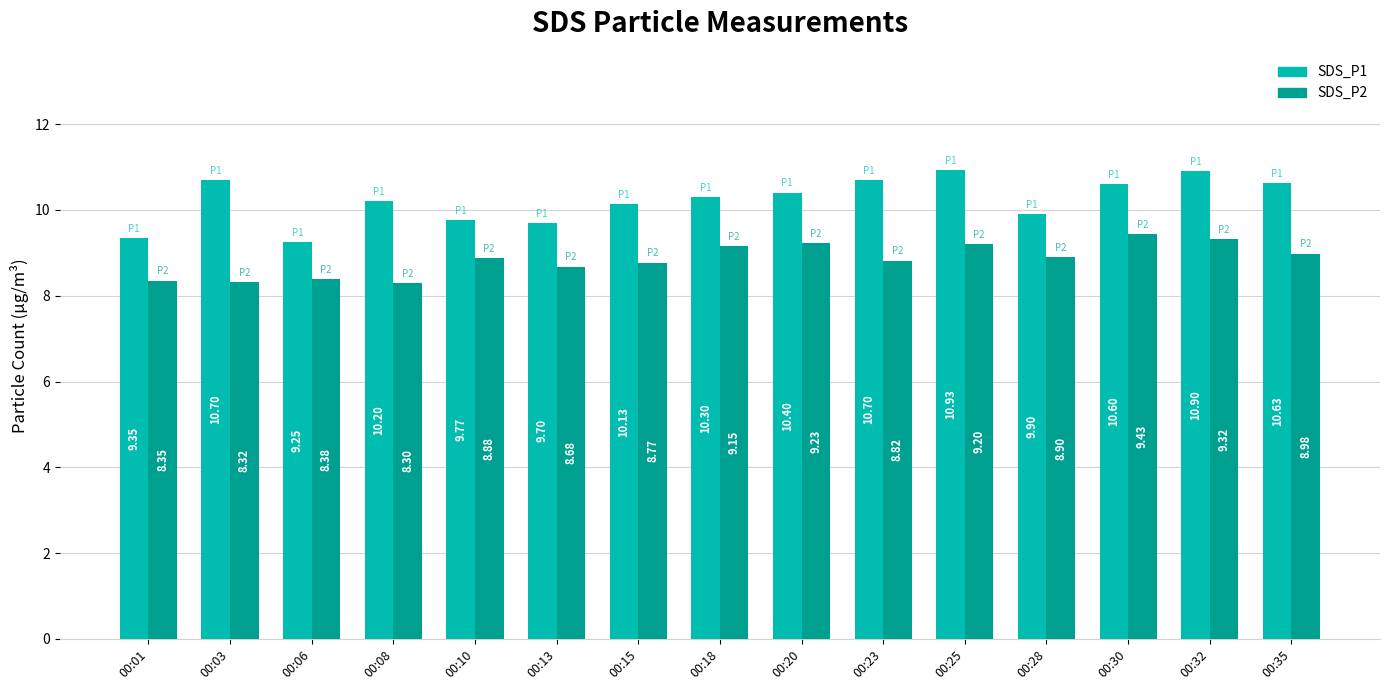

Read the SDS_P2 value at 00:13.

8.7